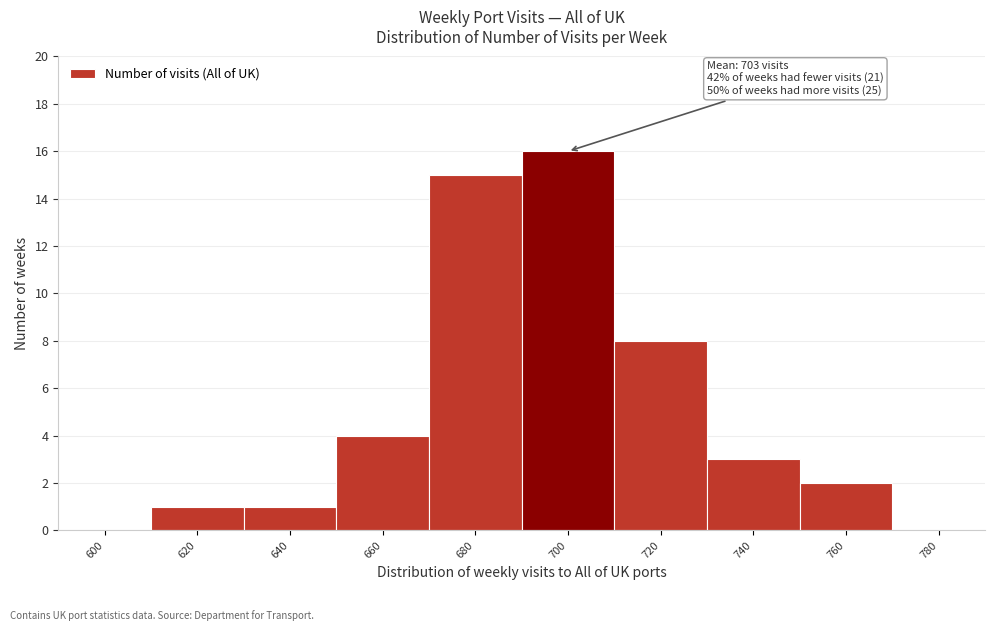

Reading left to right, what are all the values shown in this chart?

600=0	620=1	640=1	660=4	680=15	700=16	720=8	740=3	760=2	780=0